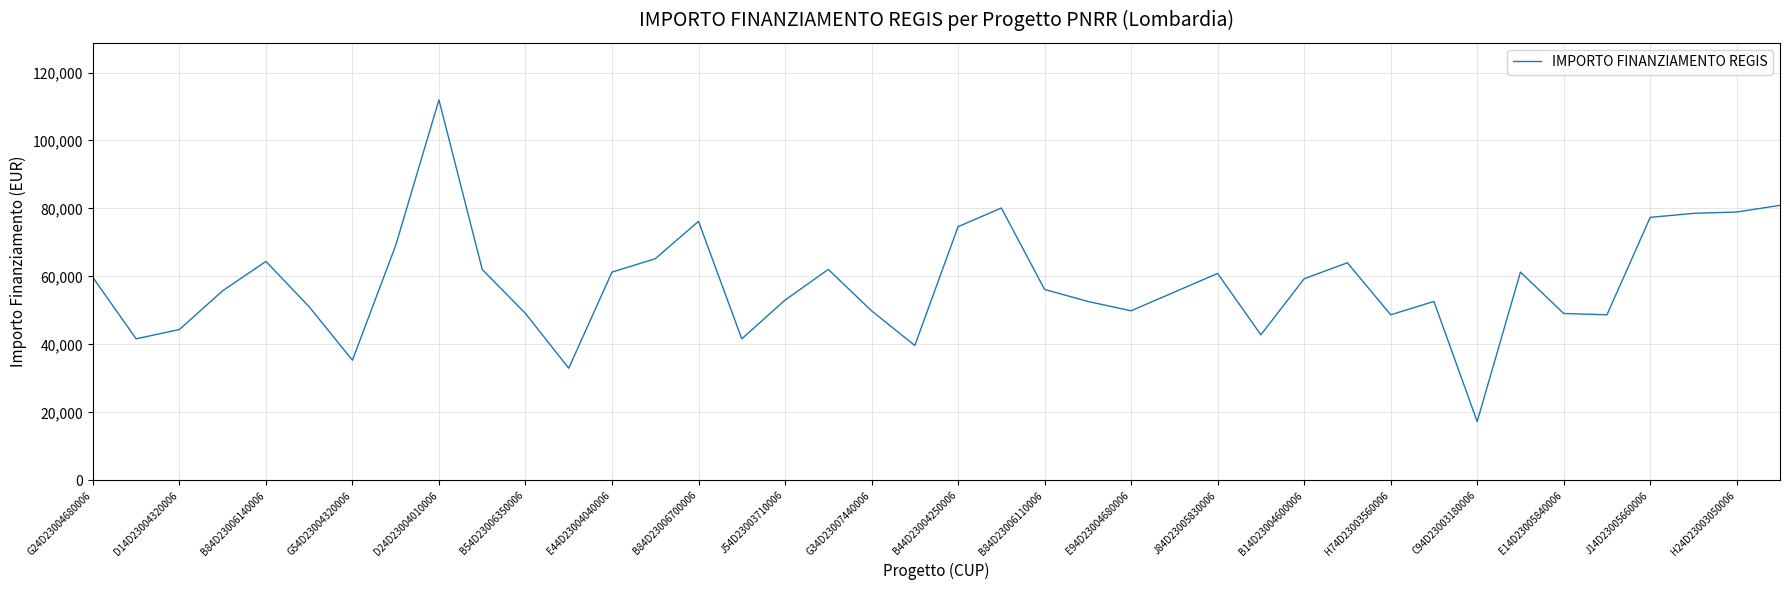

What is the minimum value shown in the chart?

17283.4